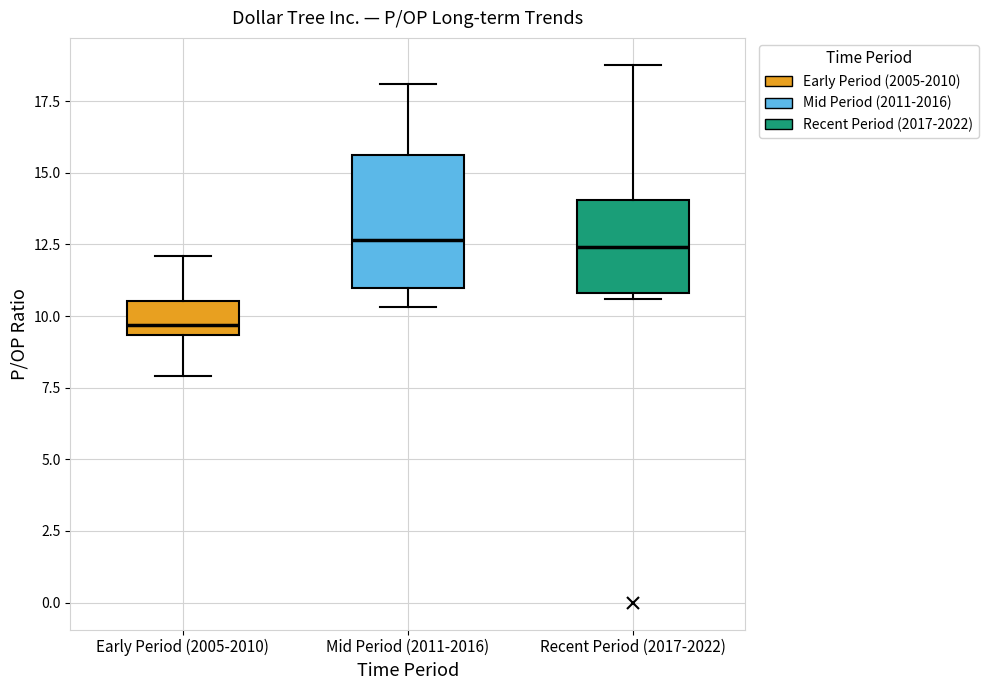

Reading left to right, transcribe this box plot: for each box, give where its median line is, the range the box spans, and where its two whiskers end, as read against the y-axis. The values are not printed on the chart, so give them approximately, as read against the axis.

Early Period (2005-2010): median 9.5 (just above the box's lower edge), box 9.5 to 10.5, whiskers 8.0 to 12.0
Mid Period (2011-2016): median 12.5, box 11.0 to 15.5, whiskers 10.5 to 18.0
Recent Period (2017-2022): median 12.5, box 11.0 to 14.0, whiskers 10.5 to 19.0